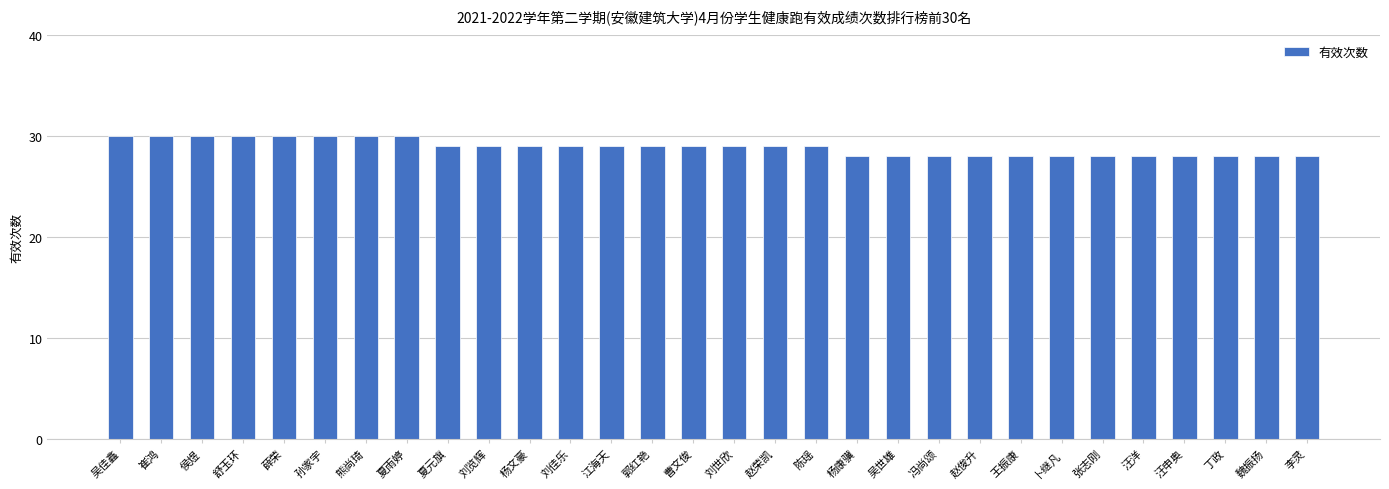

What value does the data have at 赵俊升?

28